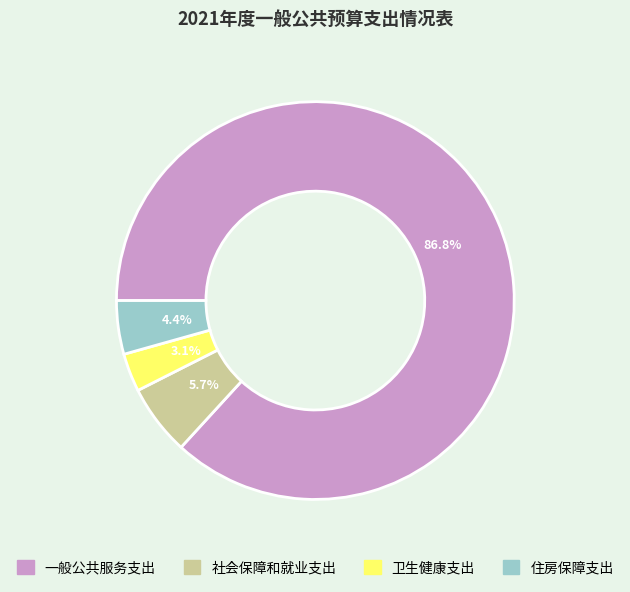

Rank the categories by value from lowest to highest.

卫生健康支出, 住房保障支出, 社会保障和就业支出, 一般公共服务支出